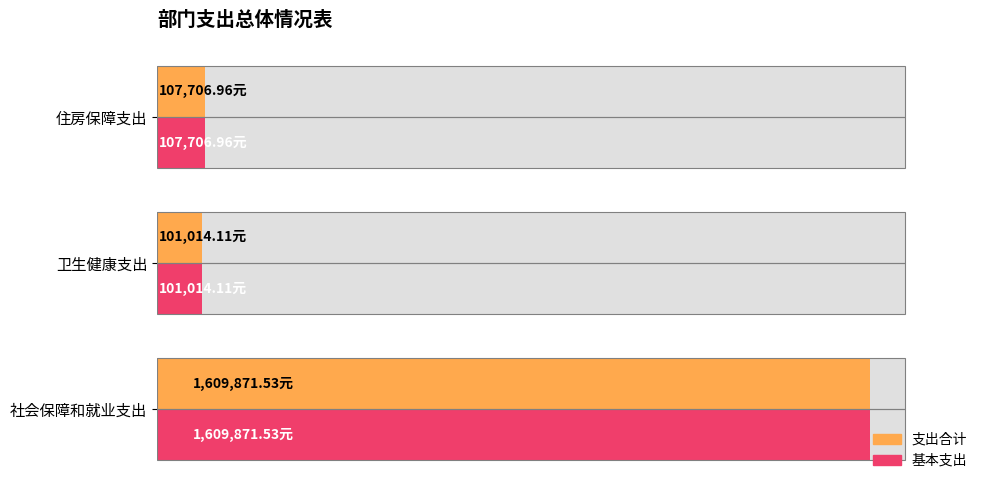

Count the number of data series in this chart.

2